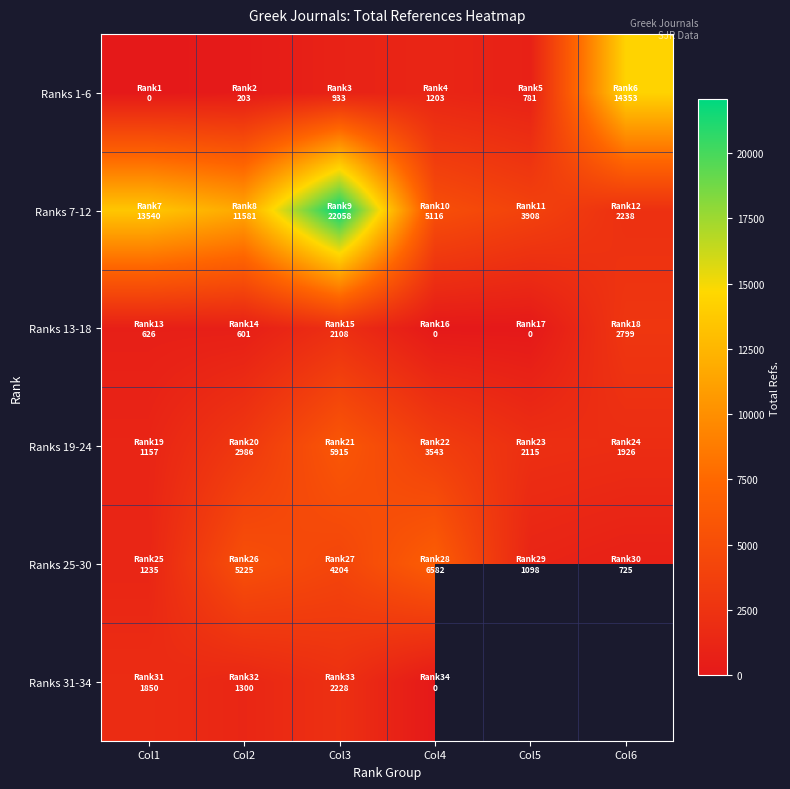

List the series in order of their peak value, lowest first.

Ranks 31-34, Ranks 13-18, Ranks 19-24, Ranks 25-30, Ranks 1-6, Ranks 7-12